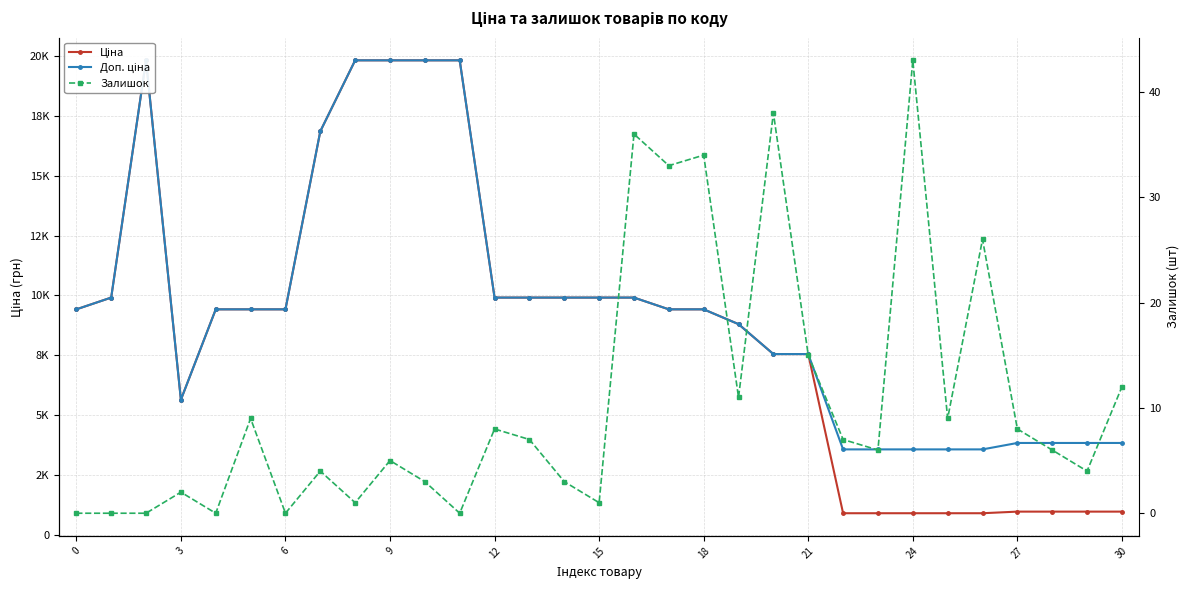

What are all the series names shown in the legend?

Ціна, Доп. ціна, Залишок